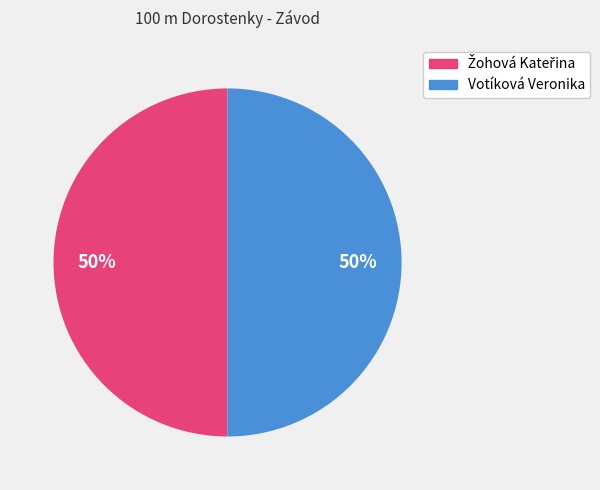

How many slices are in this pie chart?

2